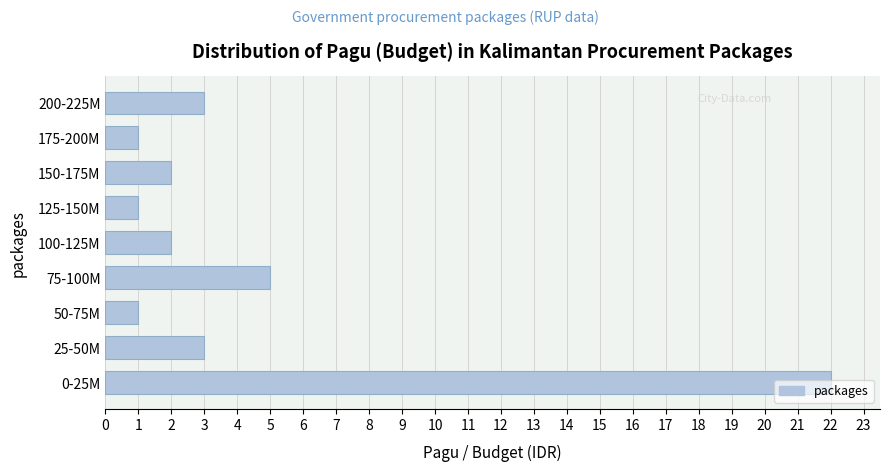

Which has a higher value, 75-100M or 125-150M?

75-100M